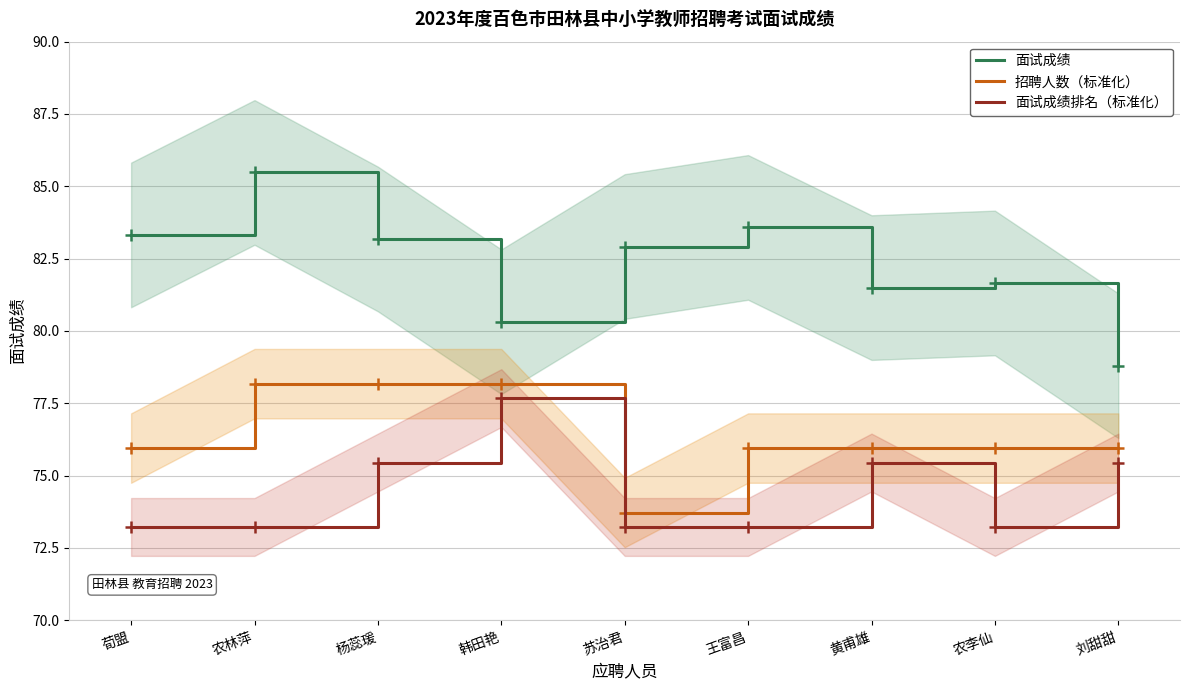

Rank the series by their maximum value, from lowest to highest.

面试成绩排名（标准化）, 招聘人数（标准化）, 面试成绩